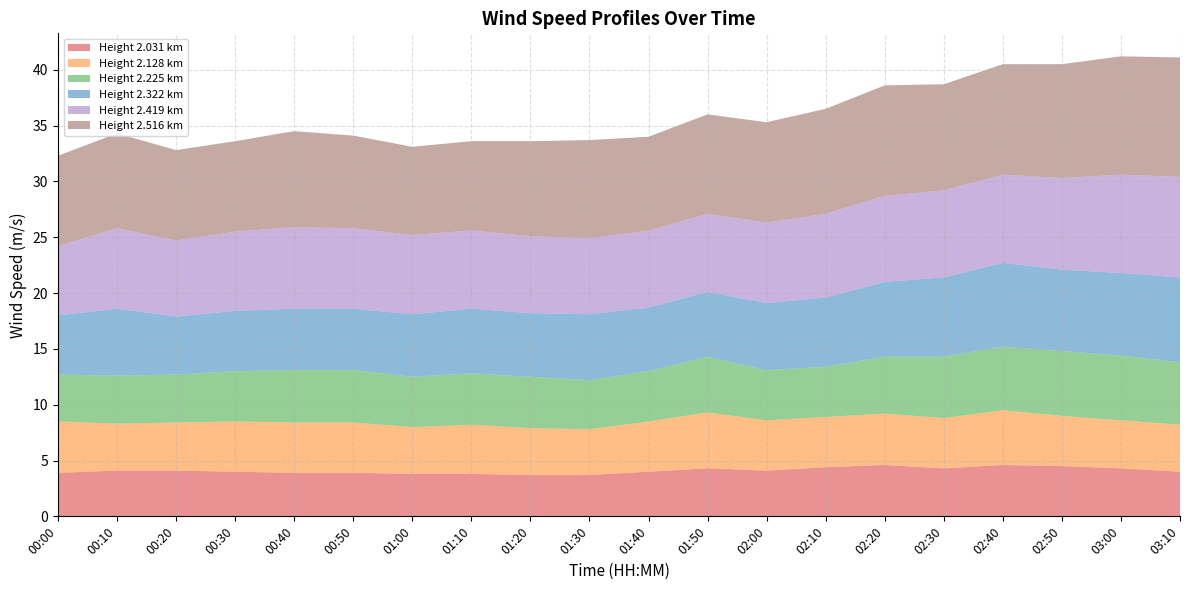

Reading right to left, extract all data points from this chart.

2.031: 03:10=4.0	03:00=4.3	02:50=4.5	02:40=4.6	02:30=4.3	02:20=4.6	02:10=4.4	02:00=4.1	01:50=4.3	01:40=4.0	01:30=3.7	01:20=3.7	01:10=3.8	01:00=3.8	00:50=3.9	00:40=3.9	00:30=4.0	00:20=4.1	00:10=4.1	00:00=3.9
2.128: 03:10=4.2	03:00=4.3	02:50=4.5	02:40=4.9	02:30=4.5	02:20=4.6	02:10=4.5	02:00=4.5	01:50=5.0	01:40=4.5	01:30=4.1	01:20=4.2	01:10=4.4	01:00=4.2	00:50=4.5	00:40=4.5	00:30=4.5	00:20=4.3	00:10=4.2	00:00=4.6
2.225: 03:10=5.6	03:00=5.8	02:50=5.8	02:40=5.7	02:30=5.5	02:20=5.1	02:10=4.5	02:00=4.5	01:50=5.0	01:40=4.5	01:30=4.4	01:20=4.6	01:10=4.6	01:00=4.5	00:50=4.7	00:40=4.7	00:30=4.5	00:20=4.3	00:10=4.3	00:00=4.2
2.322: 03:10=7.6	03:00=7.4	02:50=7.3	02:40=7.5	02:30=7.1	02:20=6.7	02:10=6.2	02:00=6.0	01:50=5.8	01:40=5.7	01:30=5.9	01:20=5.7	01:10=5.8	01:00=5.6	00:50=5.5	00:40=5.5	00:30=5.4	00:20=5.2	00:10=6.0	00:00=5.3
2.419: 03:10=9.0	03:00=8.8	02:50=8.2	02:40=7.9	02:30=7.8	02:20=7.7	02:10=7.5	02:00=7.2	01:50=7.0	01:40=6.9	01:30=6.8	01:20=6.9	01:10=7.0	01:00=7.1	00:50=7.2	00:40=7.3	00:30=7.1	00:20=6.8	00:10=7.2	00:00=6.2
2.516: 03:10=10.7	03:00=10.6	02:50=10.2	02:40=9.9	02:30=9.5	02:20=9.9	02:10=9.4	02:00=9.0	01:50=8.9	01:40=8.4	01:30=8.8	01:20=8.5	01:10=8.0	01:00=7.9	00:50=8.3	00:40=8.6	00:30=8.1	00:20=8.1	00:10=8.5	00:00=8.1